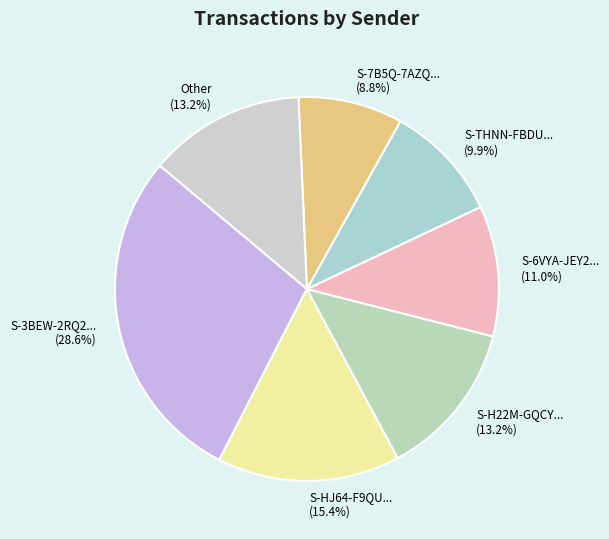

Between S-7B5Q-7AZQ... (8.8%) and S-3BEW-2RQ2... (28.6%), which is larger?

S-3BEW-2RQ2... (28.6%)